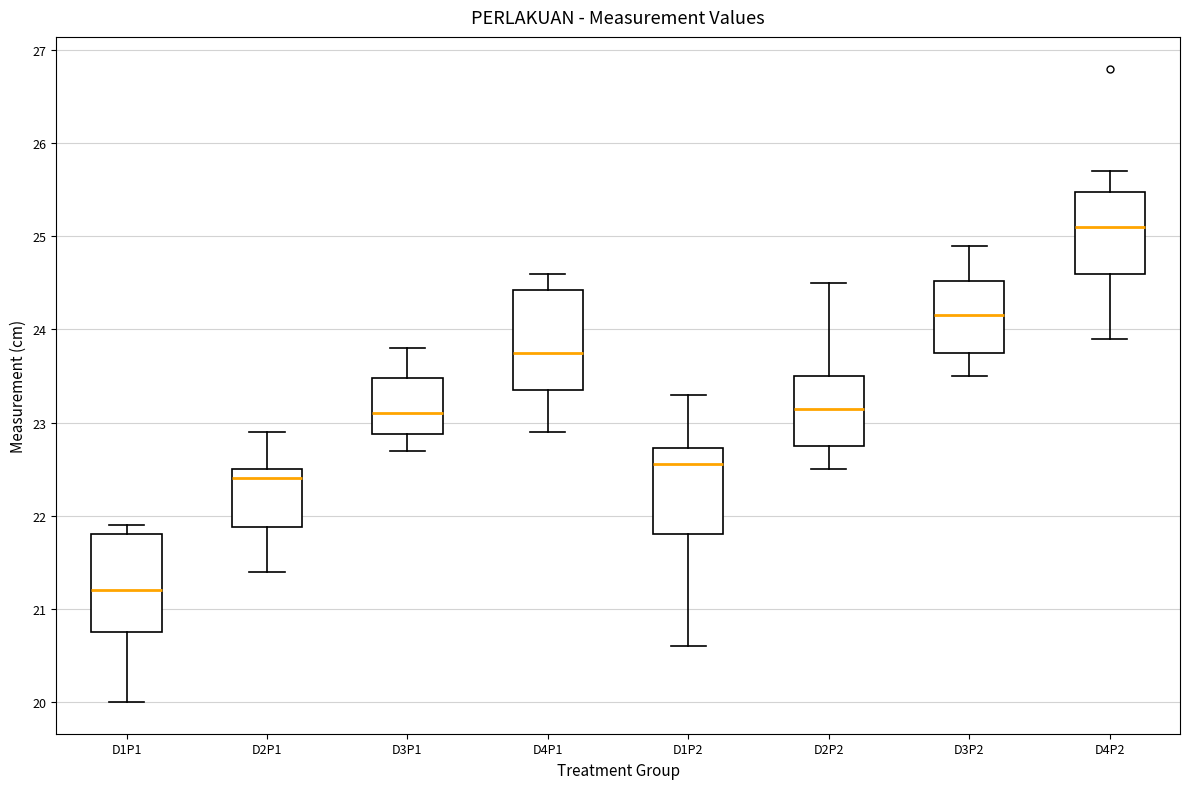

Reading left to right, read every box against the y-axis: the position of its median line, the range the box covers, and the ends of its whiskers. The values are not printed on the chart, so give them approximately, as read against the axis.

D1P1: median 21.2, box 20.8 to 21.8, whiskers 20.0 to 21.9
D2P1: median 22.4, box 21.9 to 22.5, whiskers 21.4 to 22.9
D3P1: median 23.1, box 22.9 to 23.5, whiskers 22.7 to 23.8
D4P1: median 23.8, box 23.4 to 24.4, whiskers 22.9 to 24.6
D1P2: median 22.6, box 21.8 to 22.7, whiskers 20.6 to 23.3
D2P2: median 23.2, box 22.8 to 23.5, whiskers 22.5 to 24.5
D3P2: median 24.2, box 23.8 to 24.5, whiskers 23.5 to 24.9
D4P2: median 25.1, box 24.6 to 25.5, whiskers 23.9 to 25.7